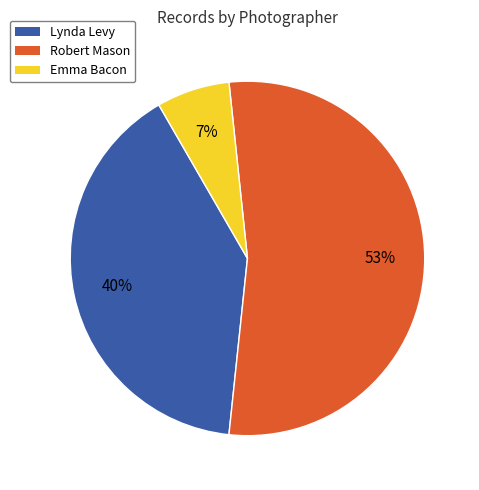

To the nearest percent, what portion does Lynda Levy represent?

40%